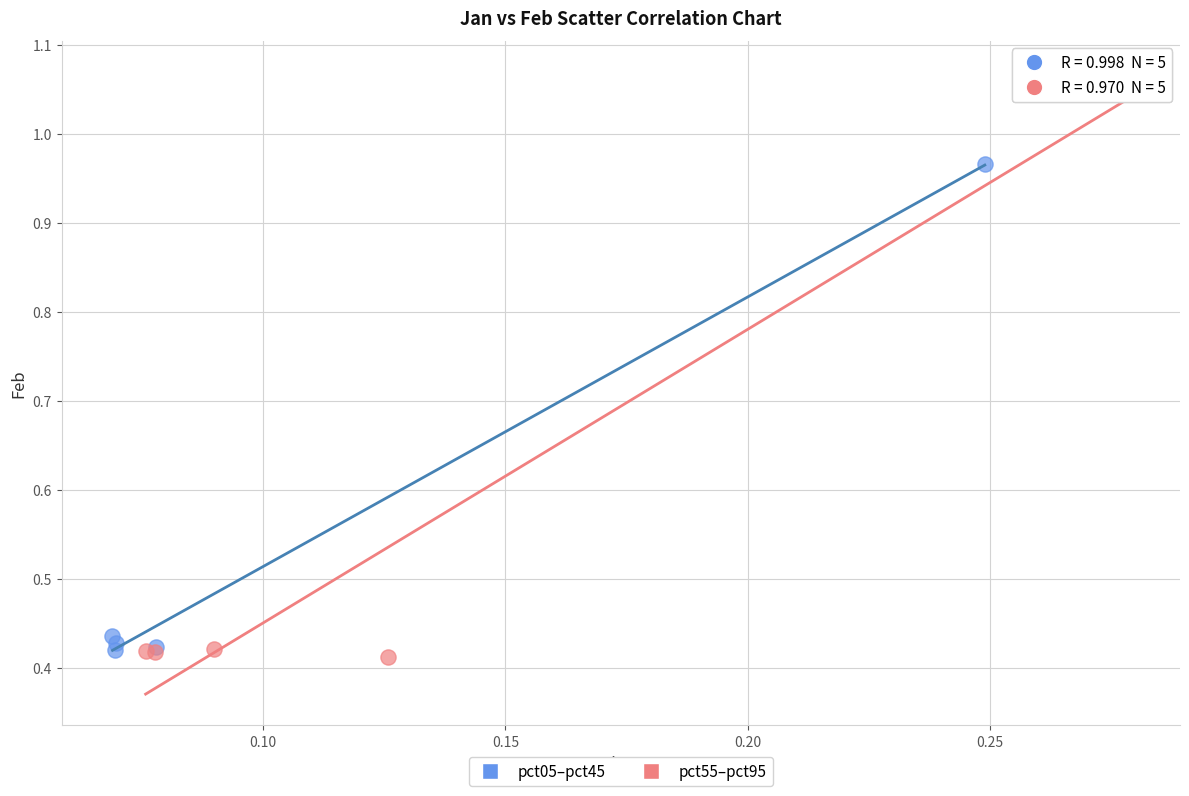

Which series has the widest spread of Y values?

pct55–pct95